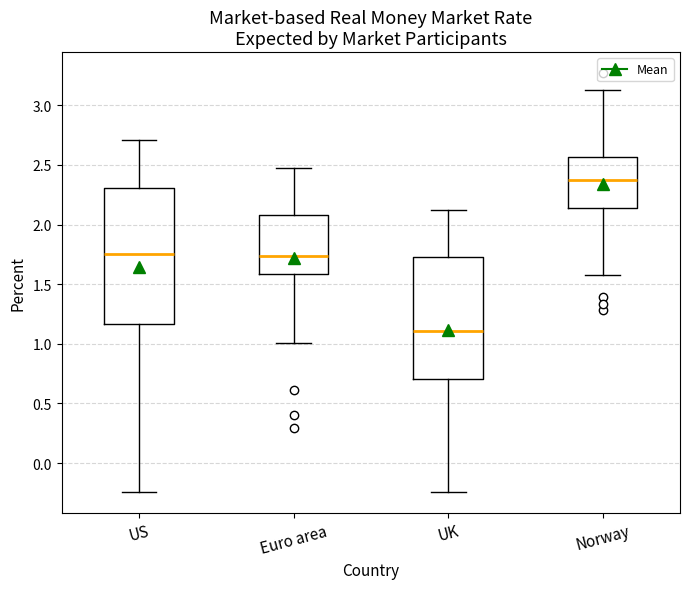

Reading left to right, transcribe this box plot: for each box, give where its median line is, the range the box spans, and where its two whiskers end, as read against the y-axis. The values are not printed on the chart, so give them approximately, as read against the axis.

US: median 1.75, box 1.15 to 2.30, whiskers -0.25 to 2.70
Euro area: median 1.75, box 1.60 to 2.10, whiskers 1.00 to 2.45
UK: median 1.10, box 0.70 to 1.75, whiskers -0.25 to 2.10
Norway: median 2.35, box 2.15 to 2.55, whiskers 1.60 to 3.15